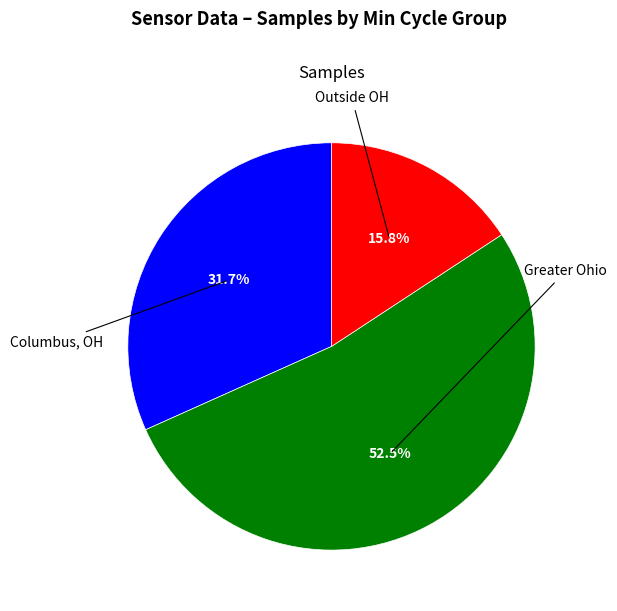

Is there any slice that represents more than half of the pie?

Yes